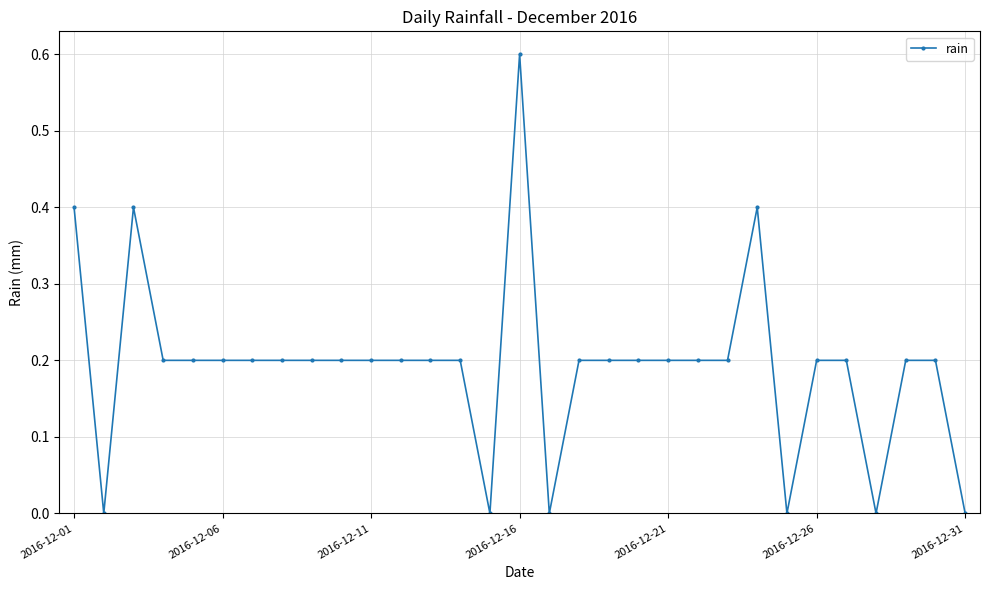

Reading left to right, list all the values displayed in this chart.

0.4	0.0	0.4	0.2	0.2	0.2	0.2	0.2	0.2	0.2	0.2	0.2	0.2	0.2	0.0	0.6	0.0	0.2	0.2	0.2	0.2	0.2	0.2	0.4	0.0	0.2	0.2	0.0	0.2	0.2	0.0